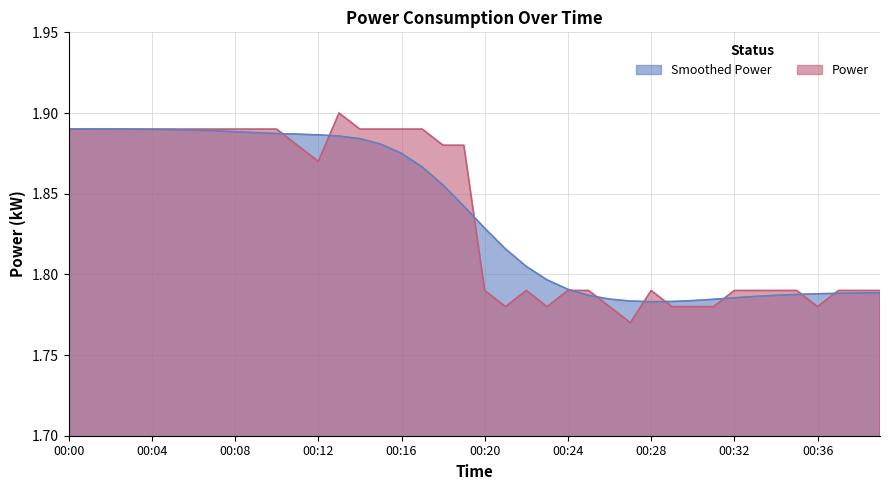

Rank the categories by value from highest to lowest.

00:13, 00:00, 00:01, 00:02, 00:03, 00:04, 00:05, 00:06, 00:07, 00:08, 00:09, 00:10, 00:14, 00:15, 00:16, 00:17, 00:11, 00:18, 00:19, 00:12, 00:20, 00:22, 00:24, 00:25, 00:28, 00:32, 00:33, 00:34, 00:35, 00:37, 00:38, 00:39, 00:21, 00:23, 00:26, 00:29, 00:30, 00:31, 00:36, 00:27